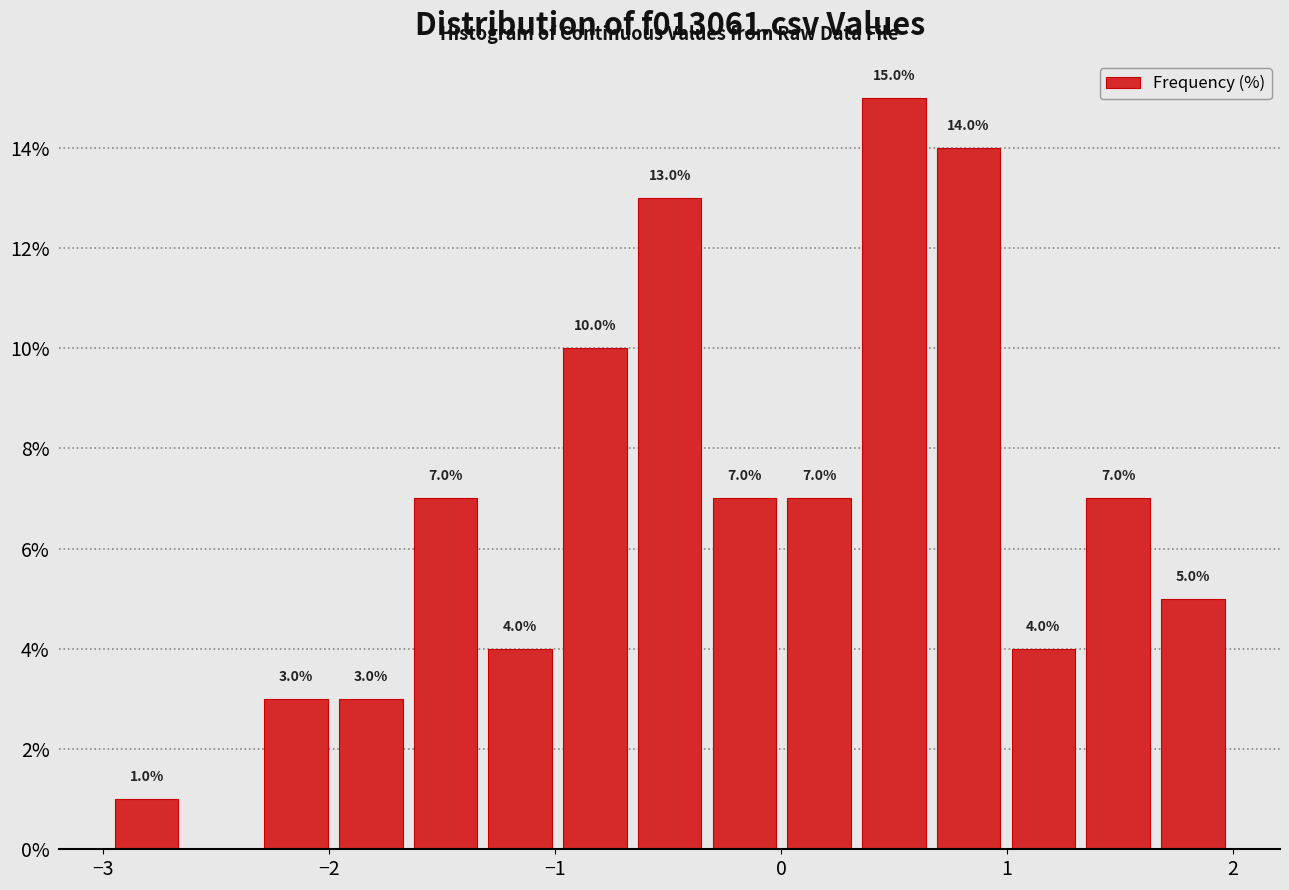

Around what value on the x-axis is the tallest bar? Give the approximate position of its centre, as read against the axis.

0.5